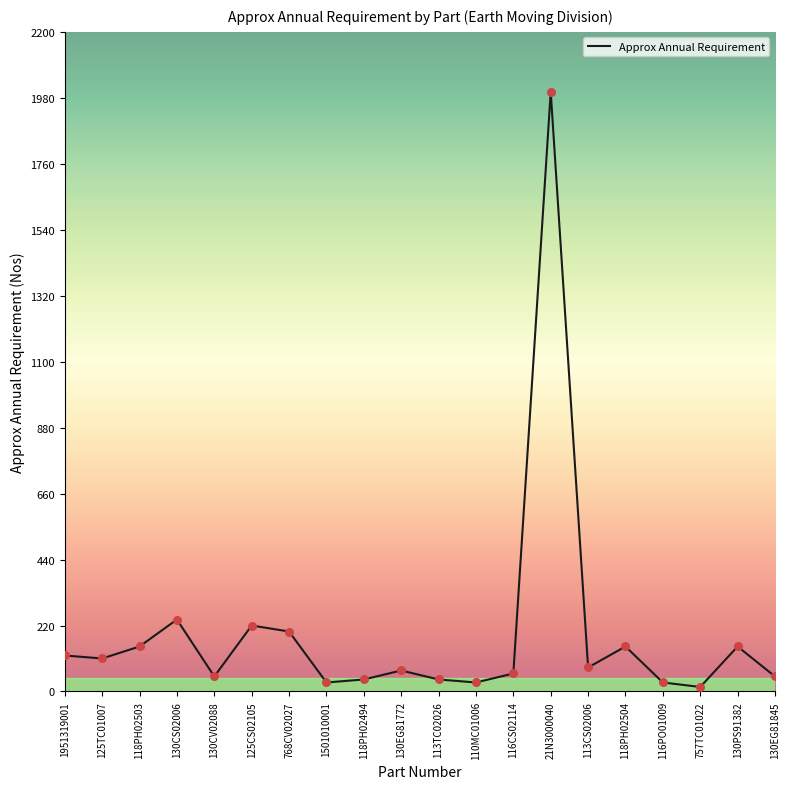

What is the change in value from 768CV02027 to 130EG81845?

-150